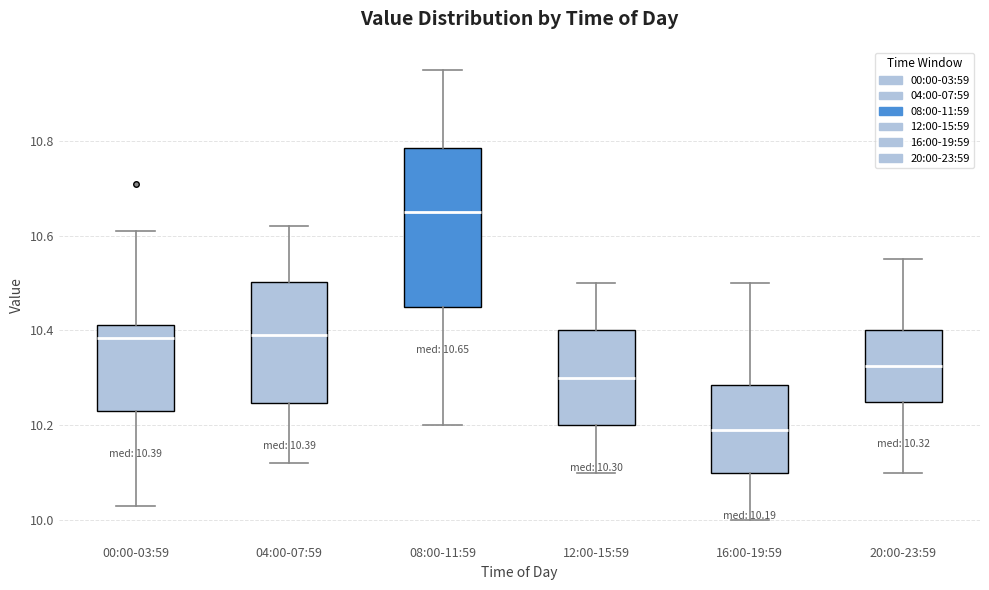

Which box has the highest median line?

08:00-11:59